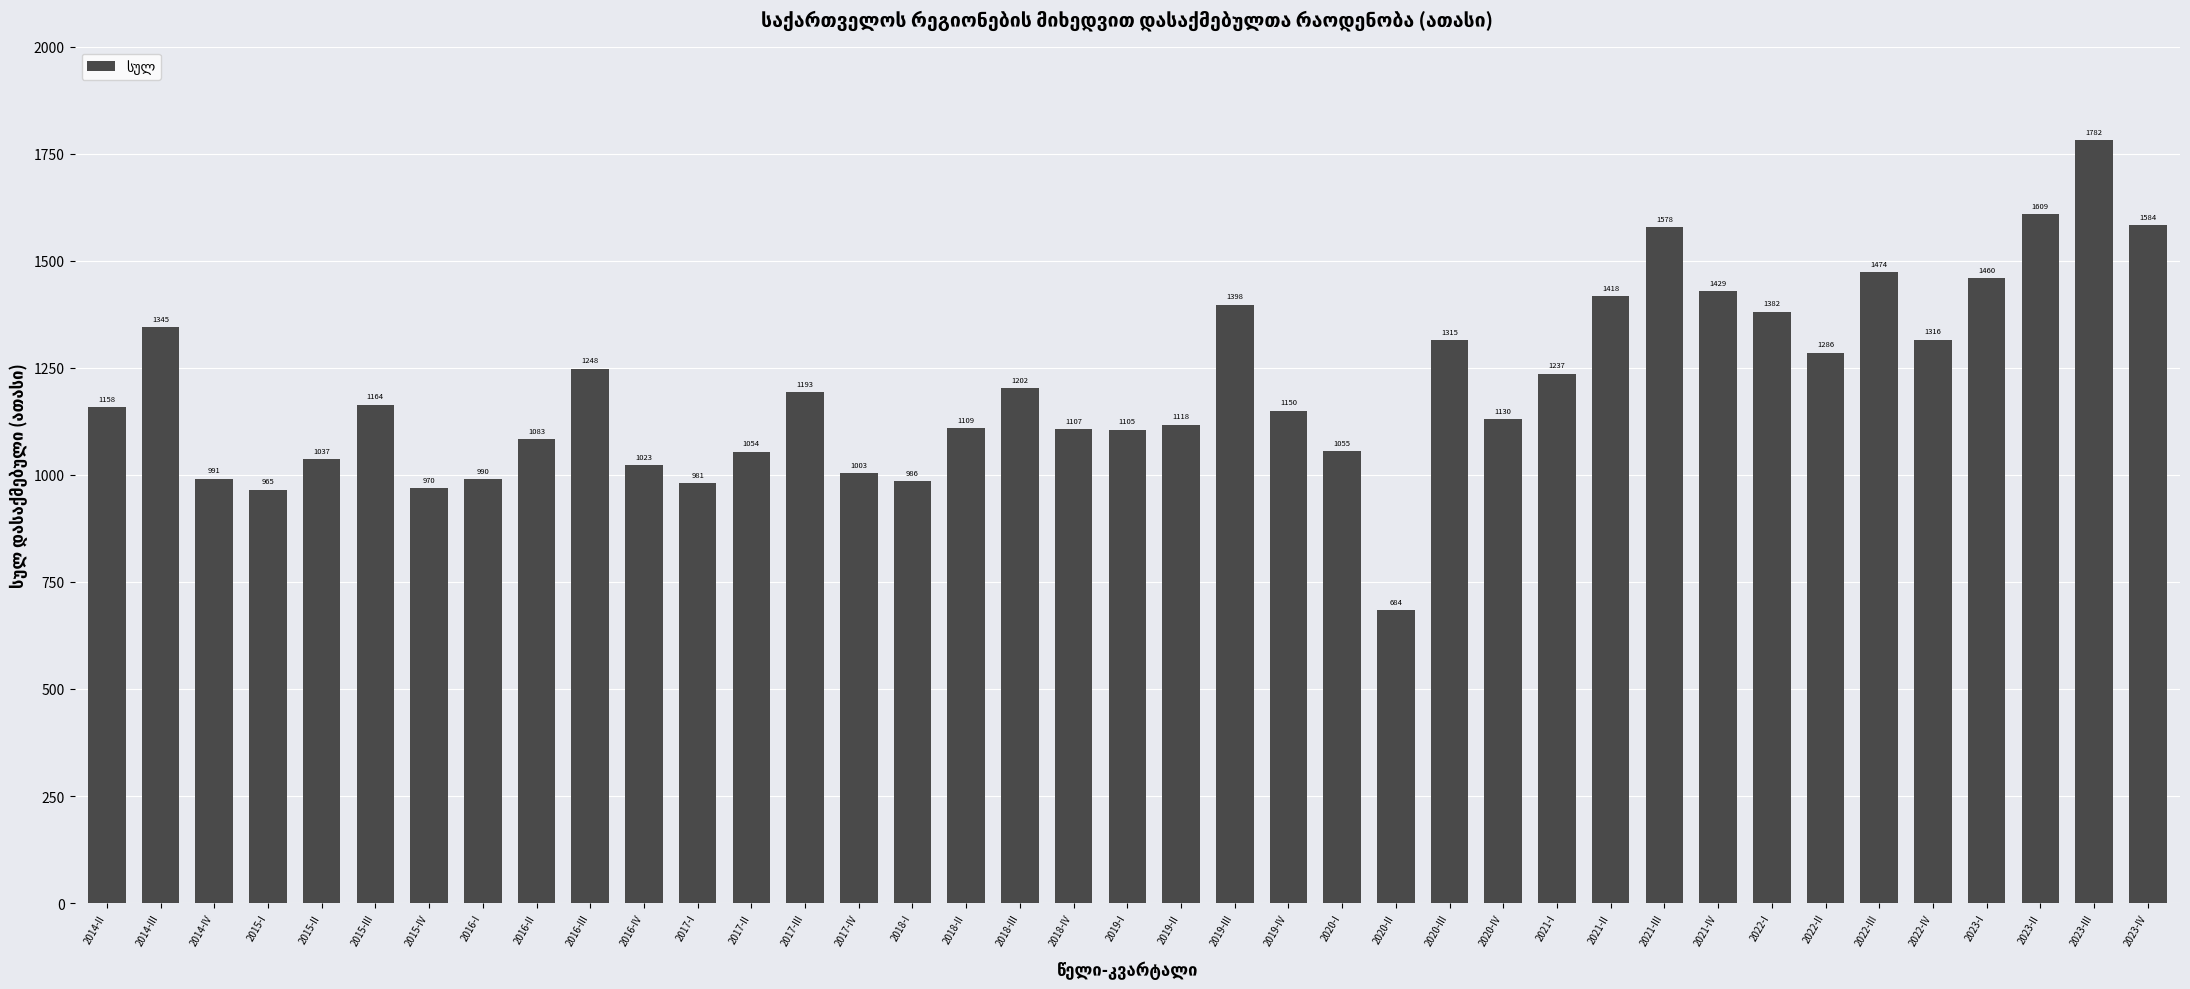

What is the difference between the maximum and minimum values?

1097.4